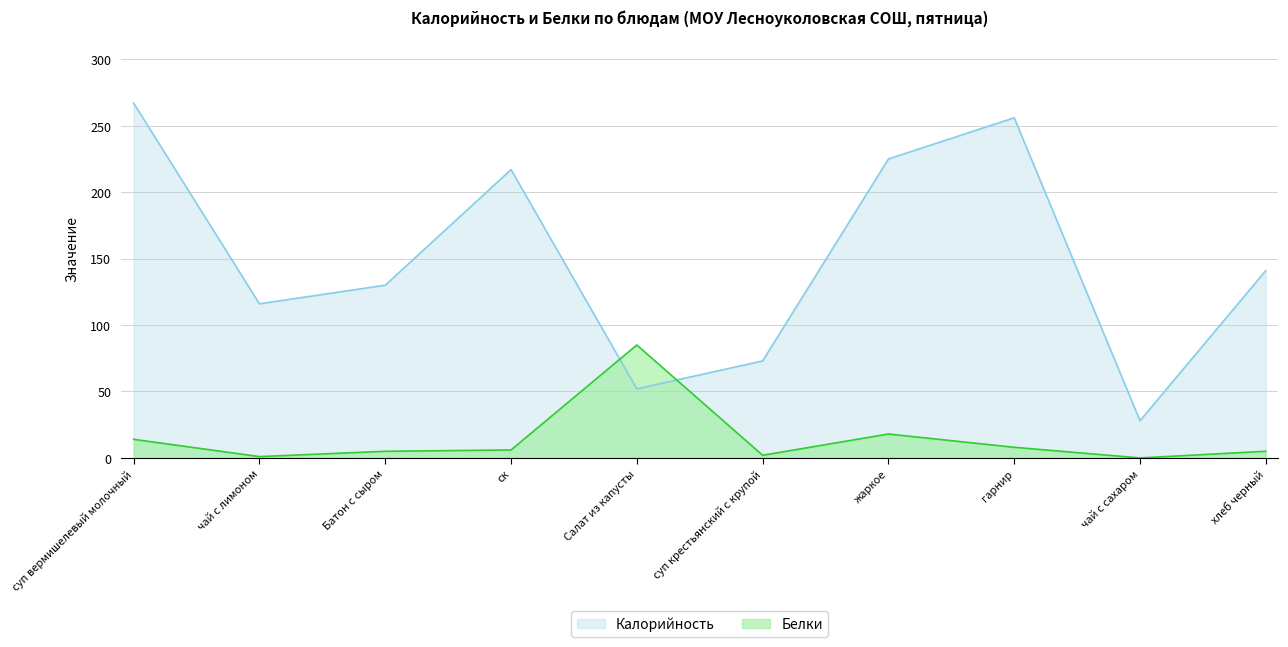

Read the Белки value at хлеб черный.

5